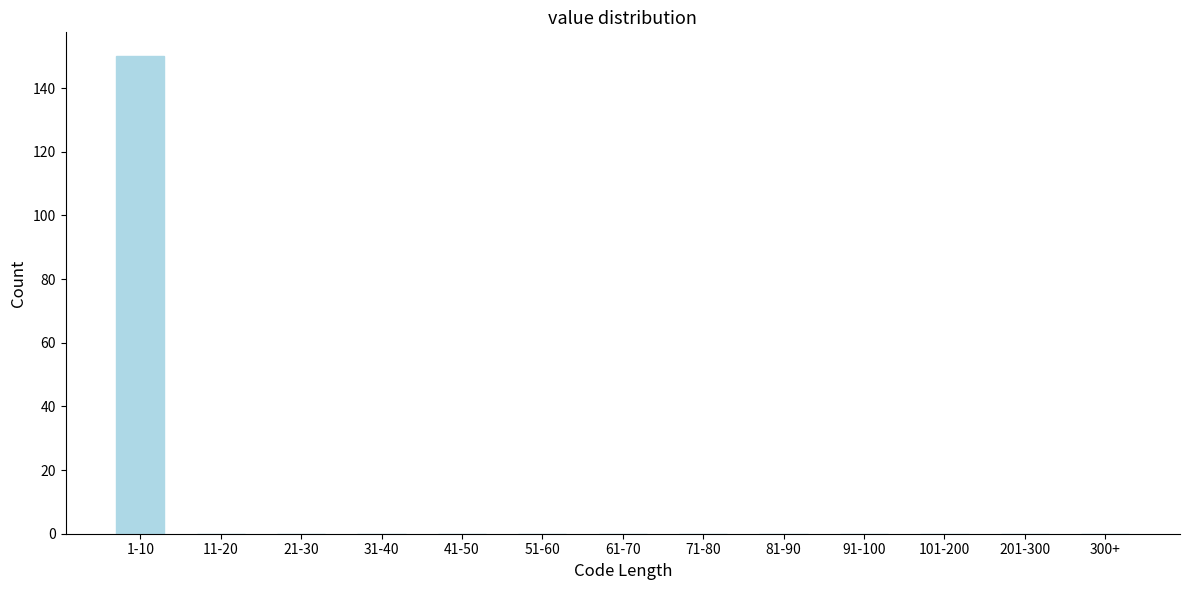

Reading left to right, what are all the values shown in this chart?

1-10=150	11-20=0	21-30=0	31-40=0	41-50=0	51-60=0	61-70=0	71-80=0	81-90=0	91-100=0	101-200=0	201-300=0	300+=0